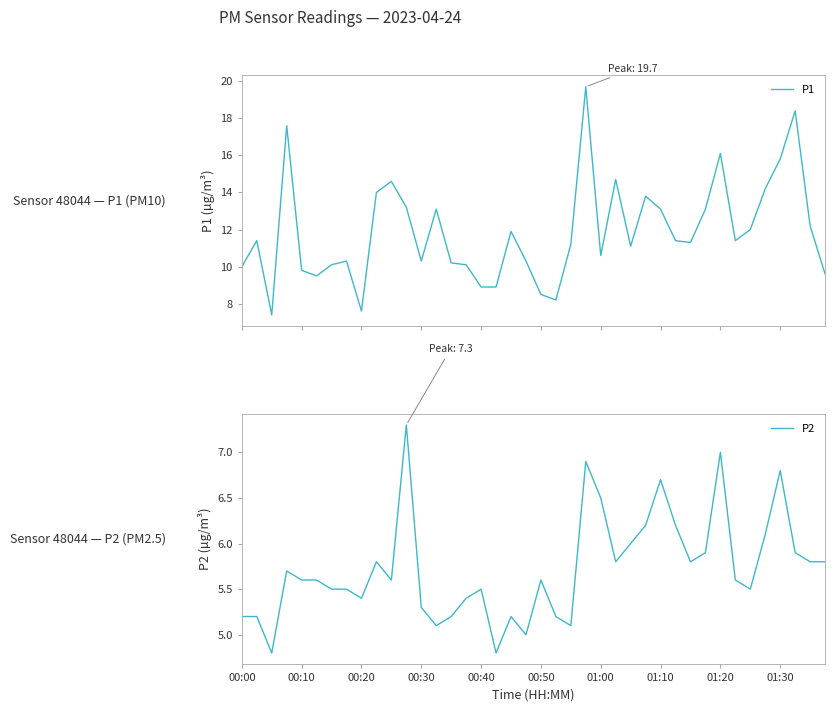

True or false: P2 and P1 cross at least once.

False